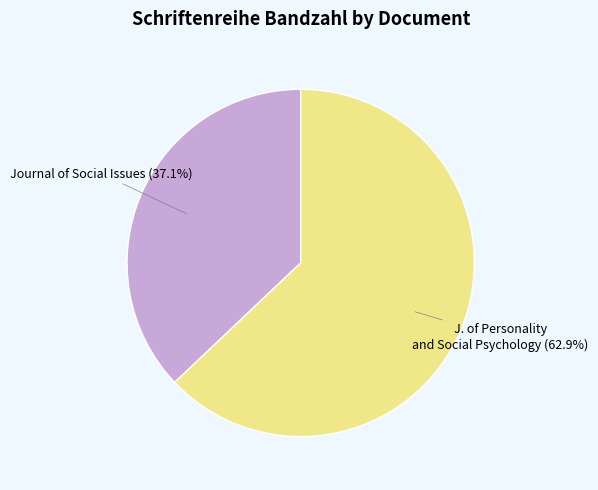

How many segments does this pie chart have?

2